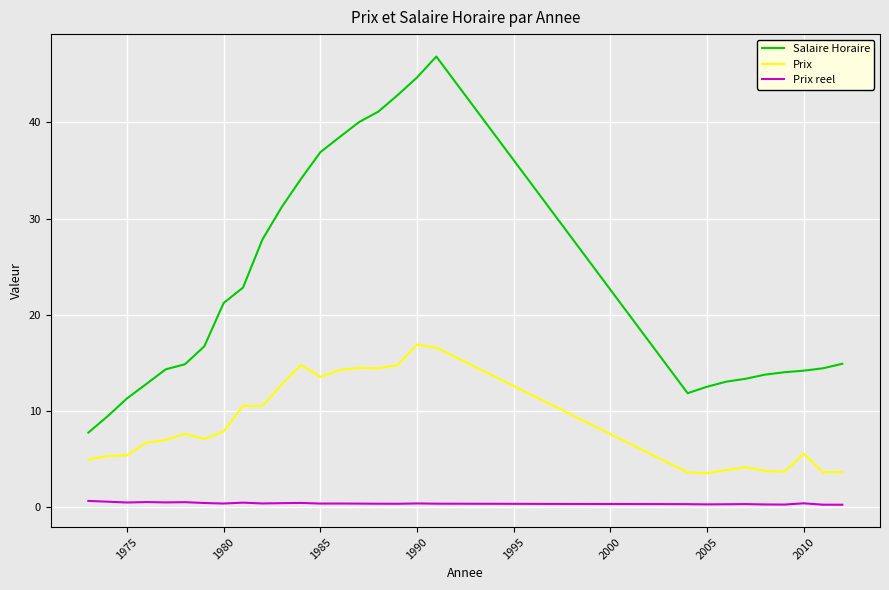

True or false: Prix reel and Prix intersect in this chart.

False